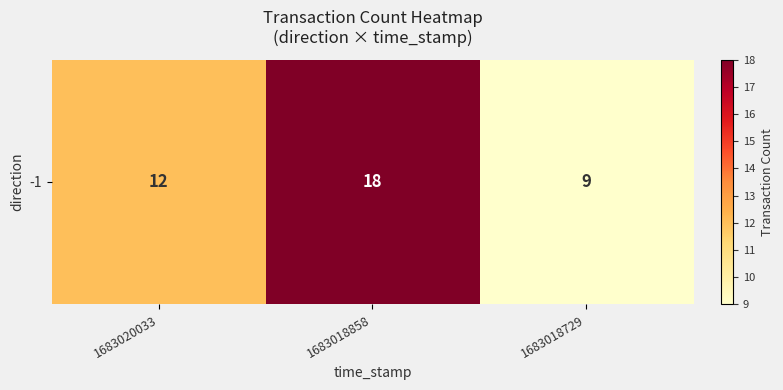

List the labels in order of value, largest first.

1683018858, 1683020033, 1683018729